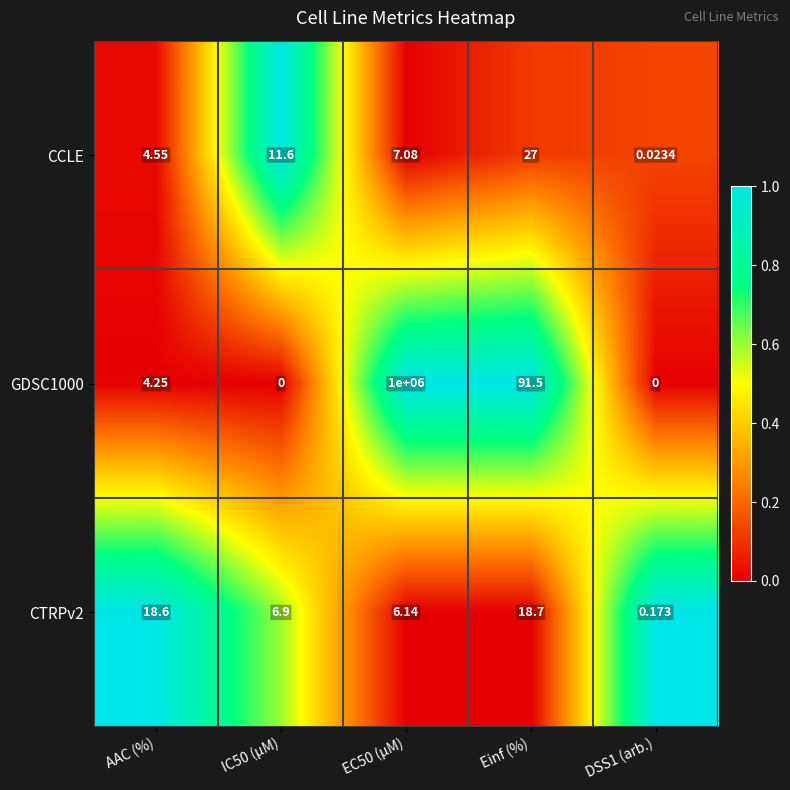

At which label is GDSC1000 closest to 500000?

Einf (%)